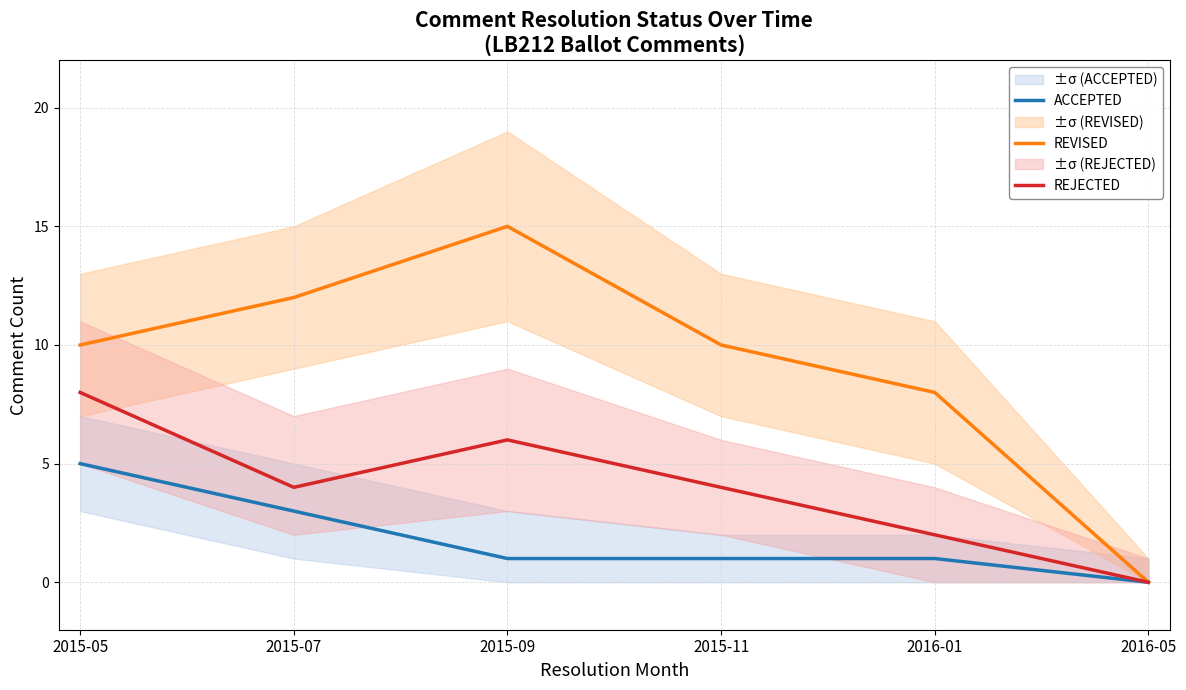

What position from the right is 2015-05?

6